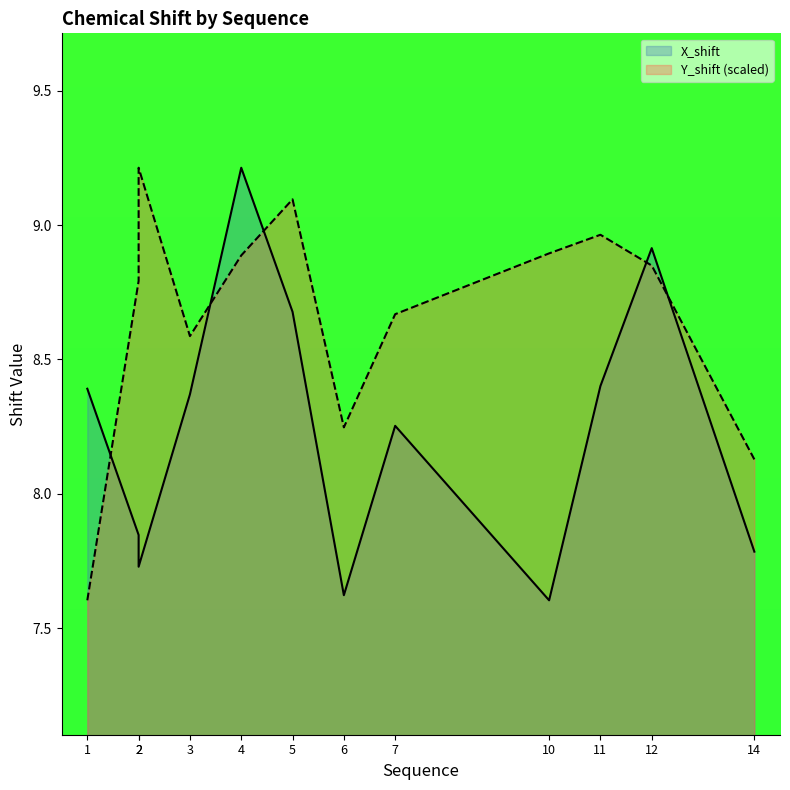

Where does the Y_shift series first go above 8?

2